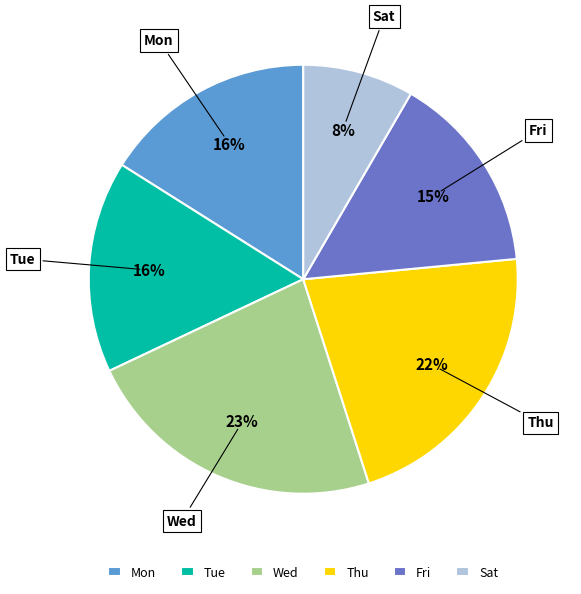

True or false: Wed accounts for 38% of the total.

False